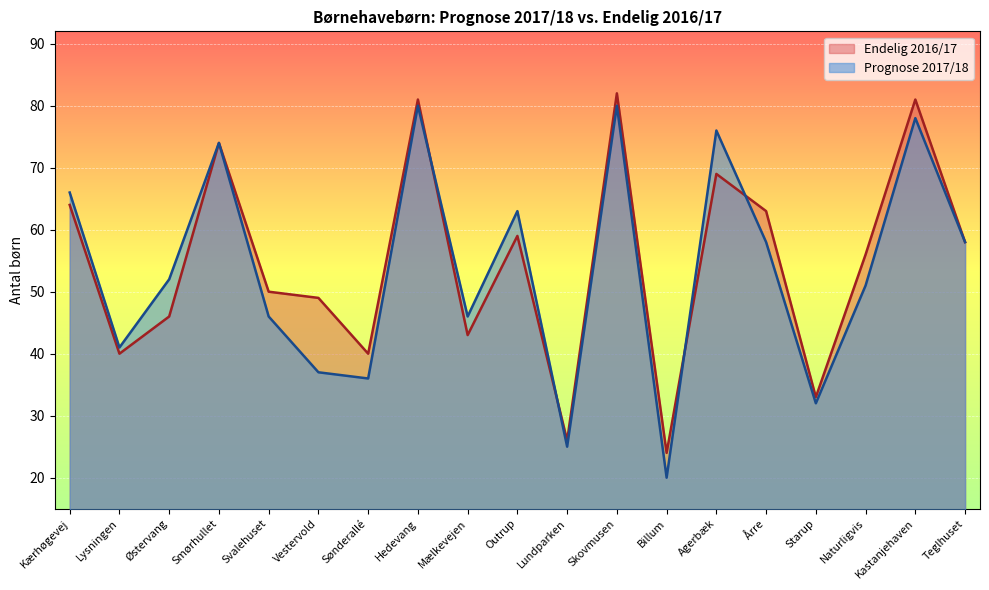

Which series has the largest range (max minus min)?

Prognose 2017/18